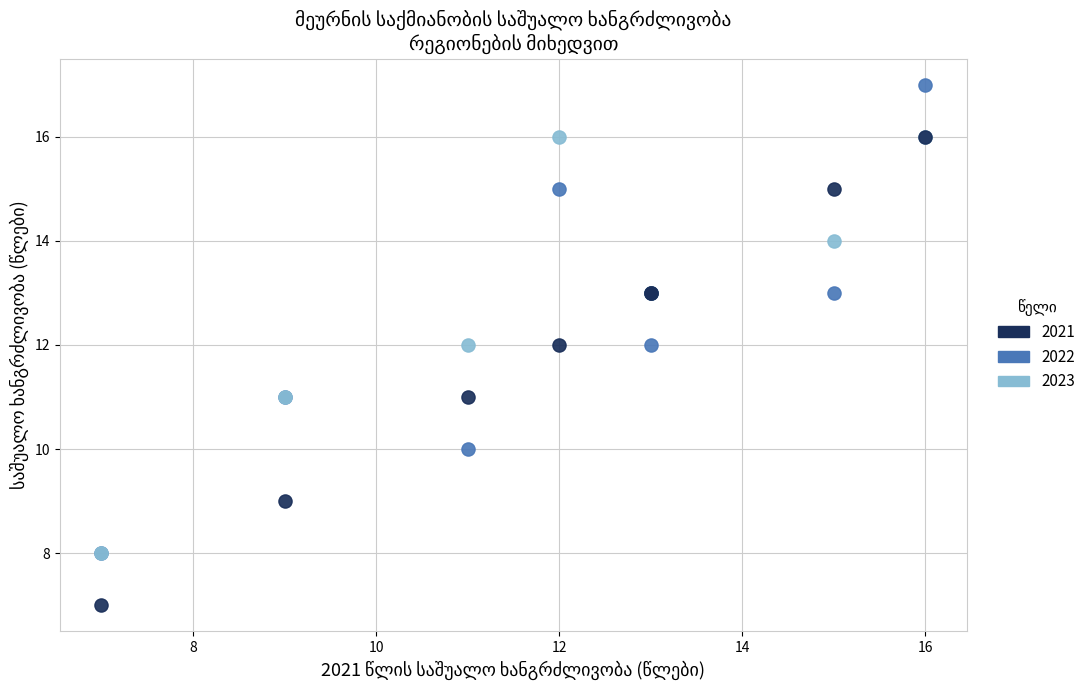

What are all the series names shown in the legend?

2021, 2022, 2023